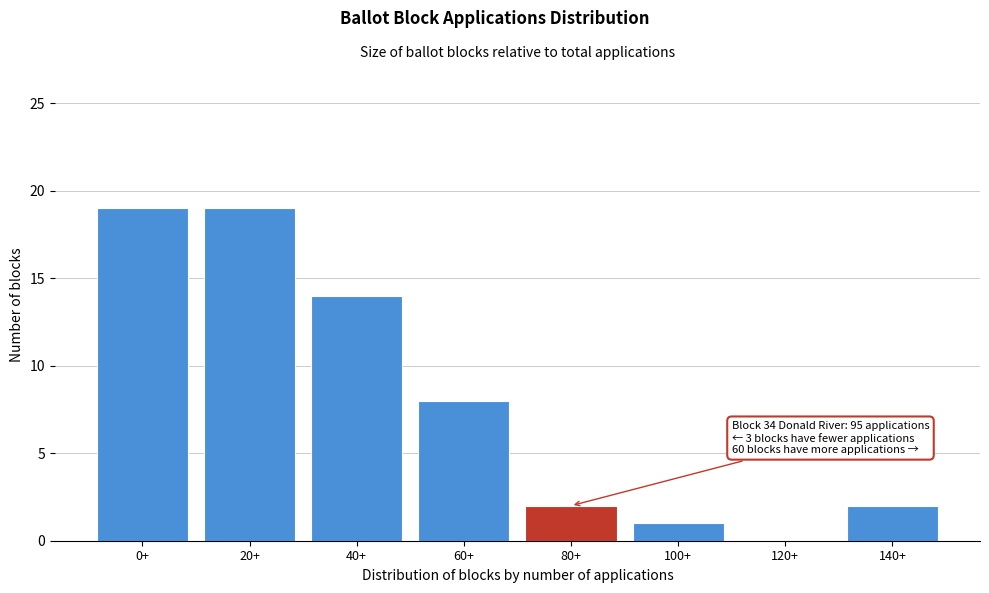

Reading right to left, transcribe all the data shown in this chart.

140+=2	120+=0	100+=1	80+=2	60+=8	40+=14	20+=19	0+=19